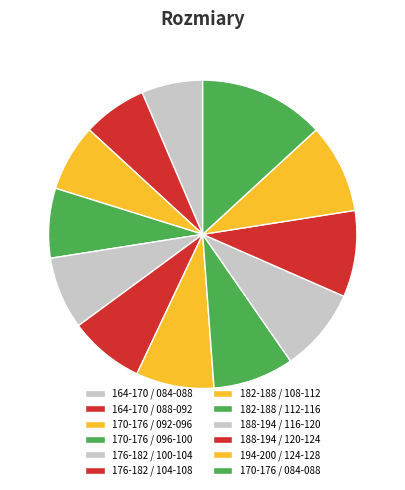

Is there any slice that represents more than half of the pie?

No